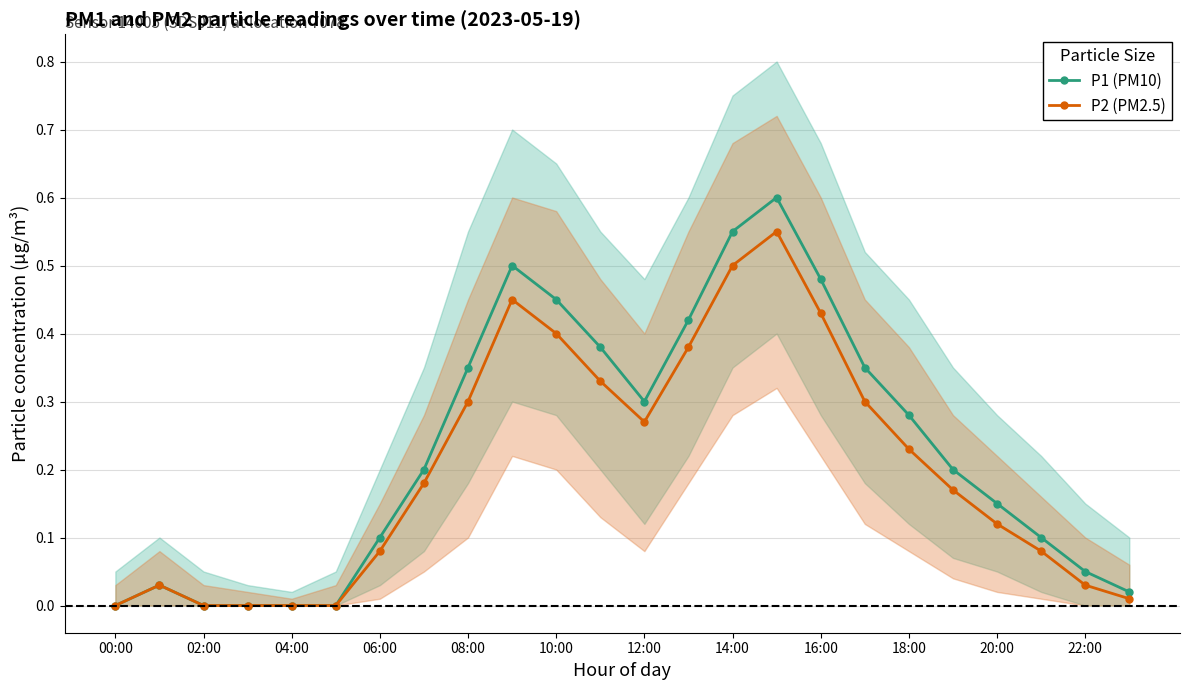

Is it true that P2 (PM2.5) equals 0.5 at 14:00?

True